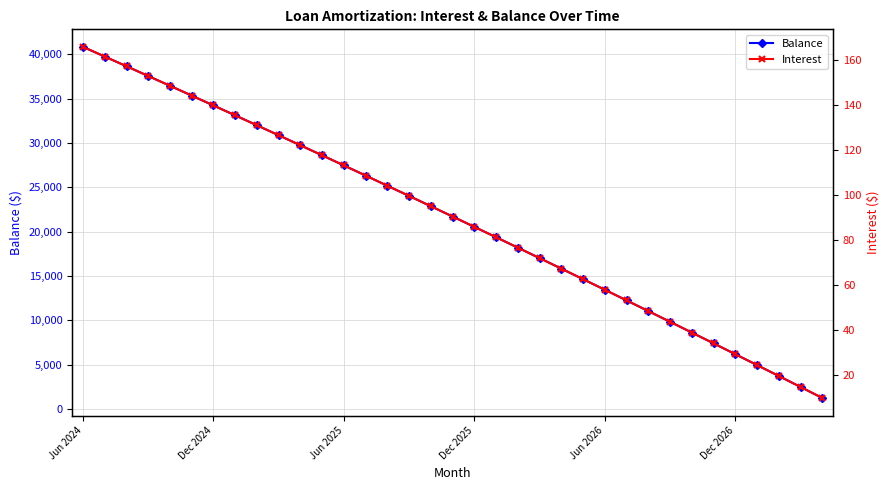

Which category has the highest value in the Balance series?

Jun 2024